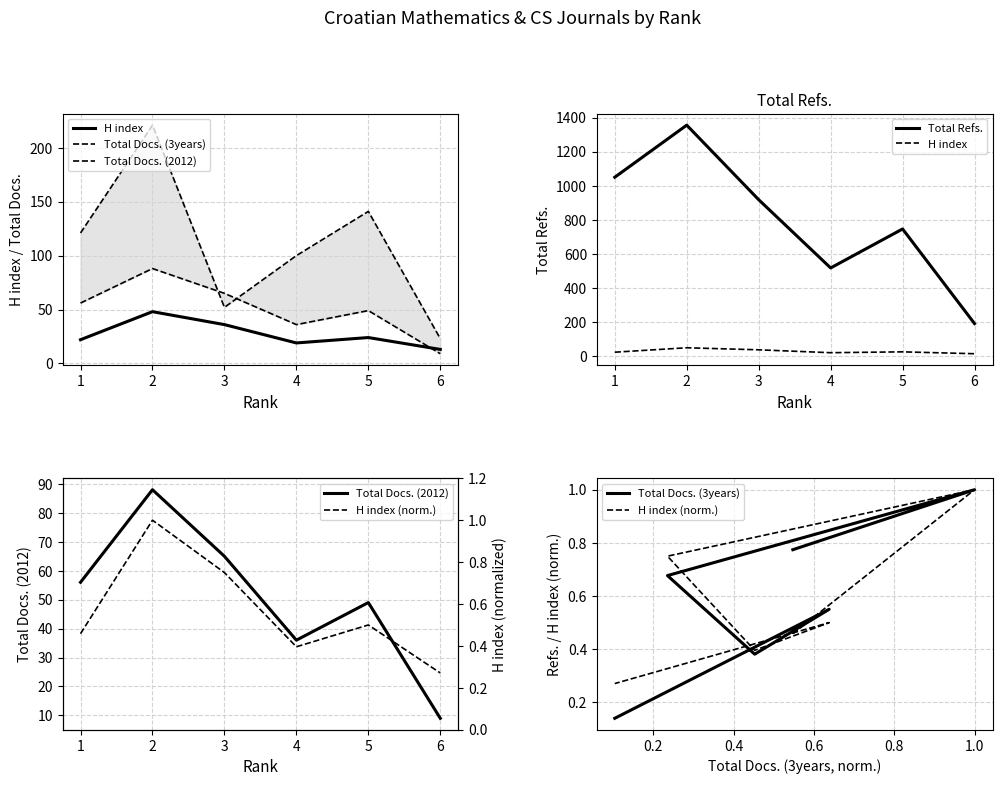

What is the highest value of the Total Refs. series?

1356.0